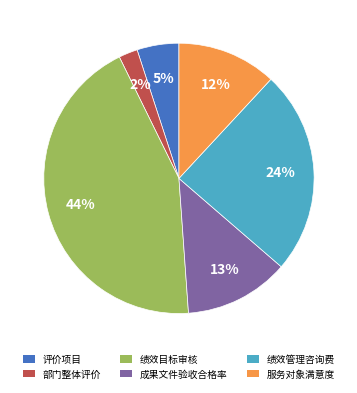

Is there any slice that represents more than half of the pie?

No